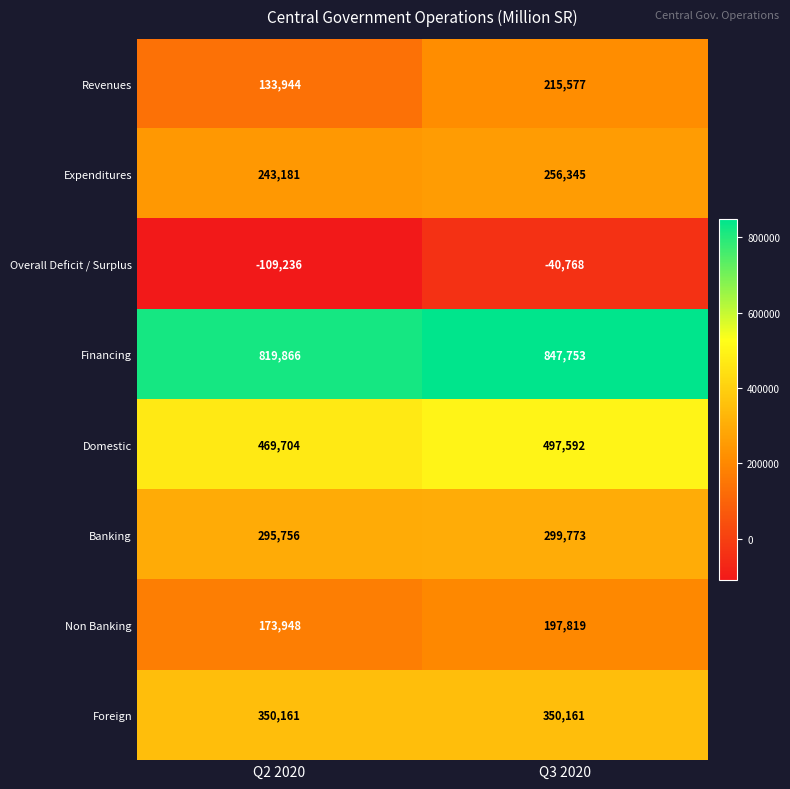

Which series changed the most between Q2 2020 and Q3 2020?

Revenues